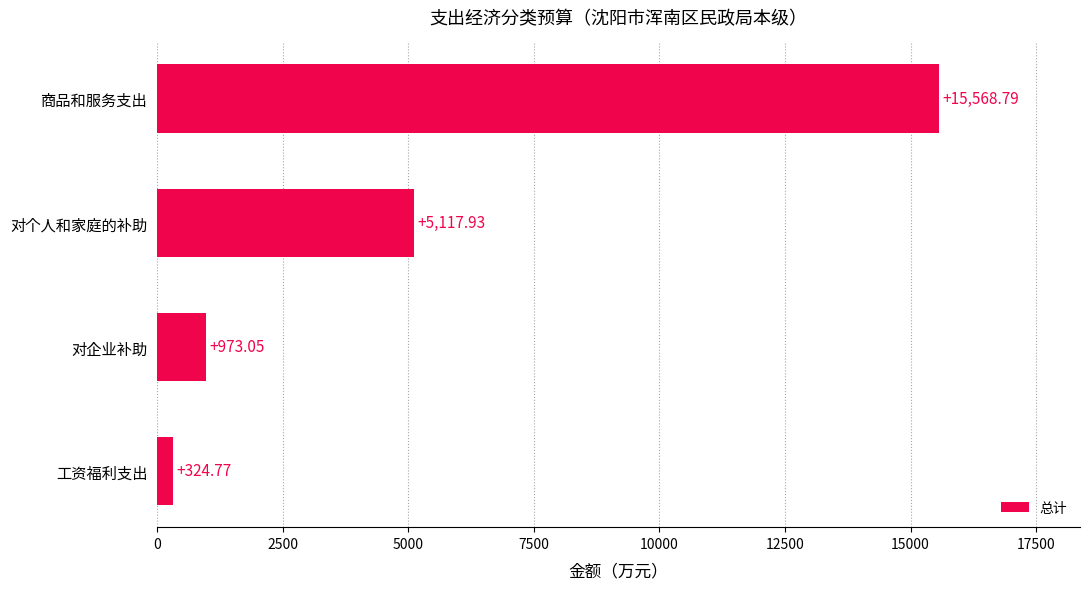

What is the difference between the values at 对个人和家庭的补助 and 对企业补助?

4144.9